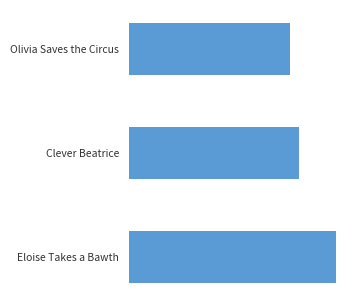

What is the sum of all values?

5001190